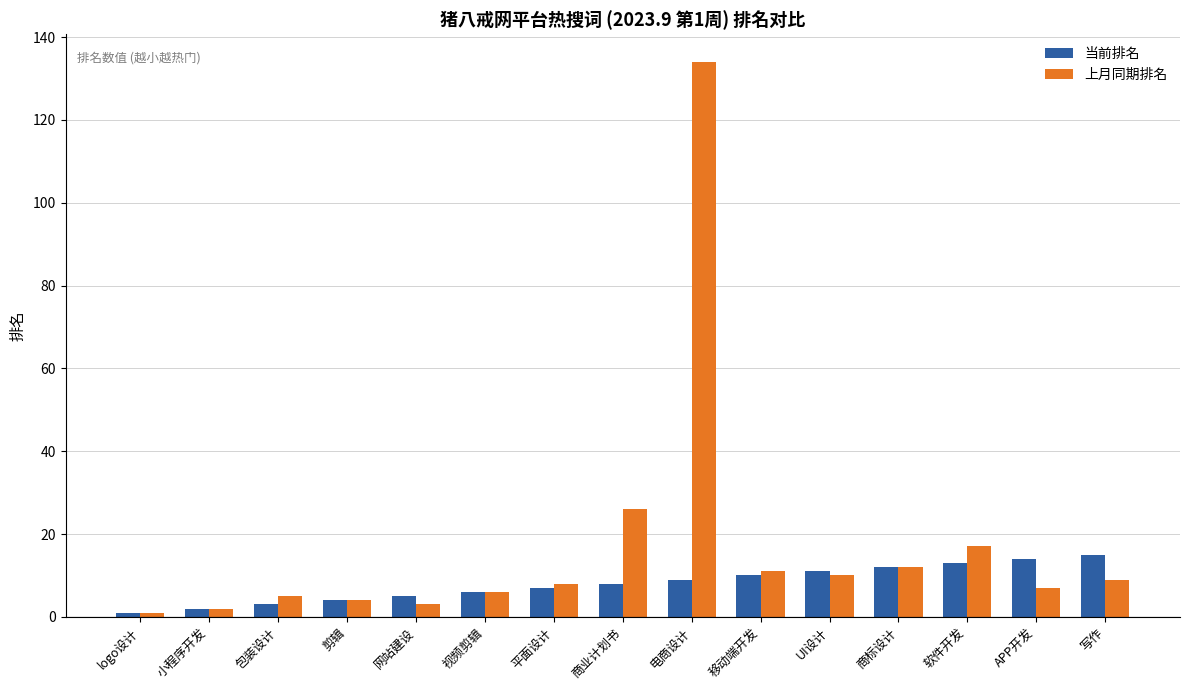

Where is 上月同期排名 nearest to the value 67?

商业计划书